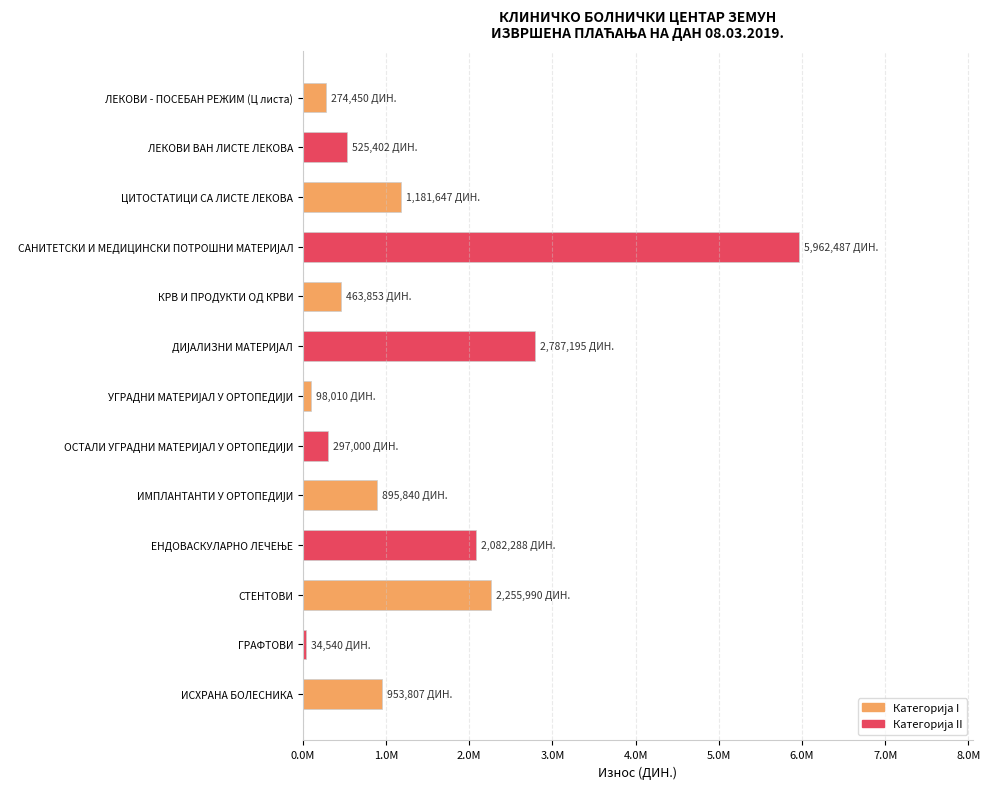

Are the bars horizontal?

Yes